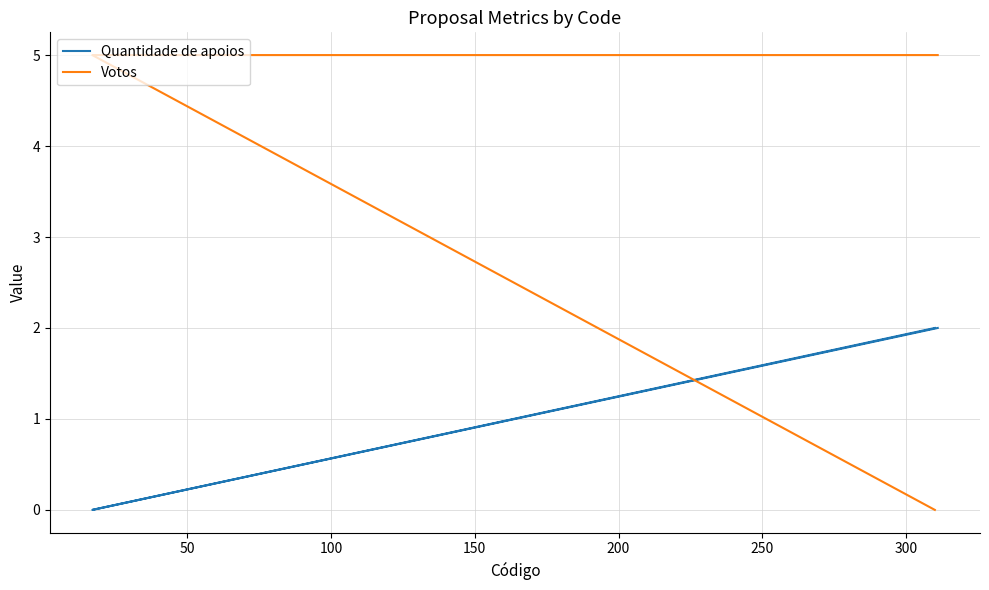

What is the value of the Quantidade de apoios point at the 3rd from the left?

2